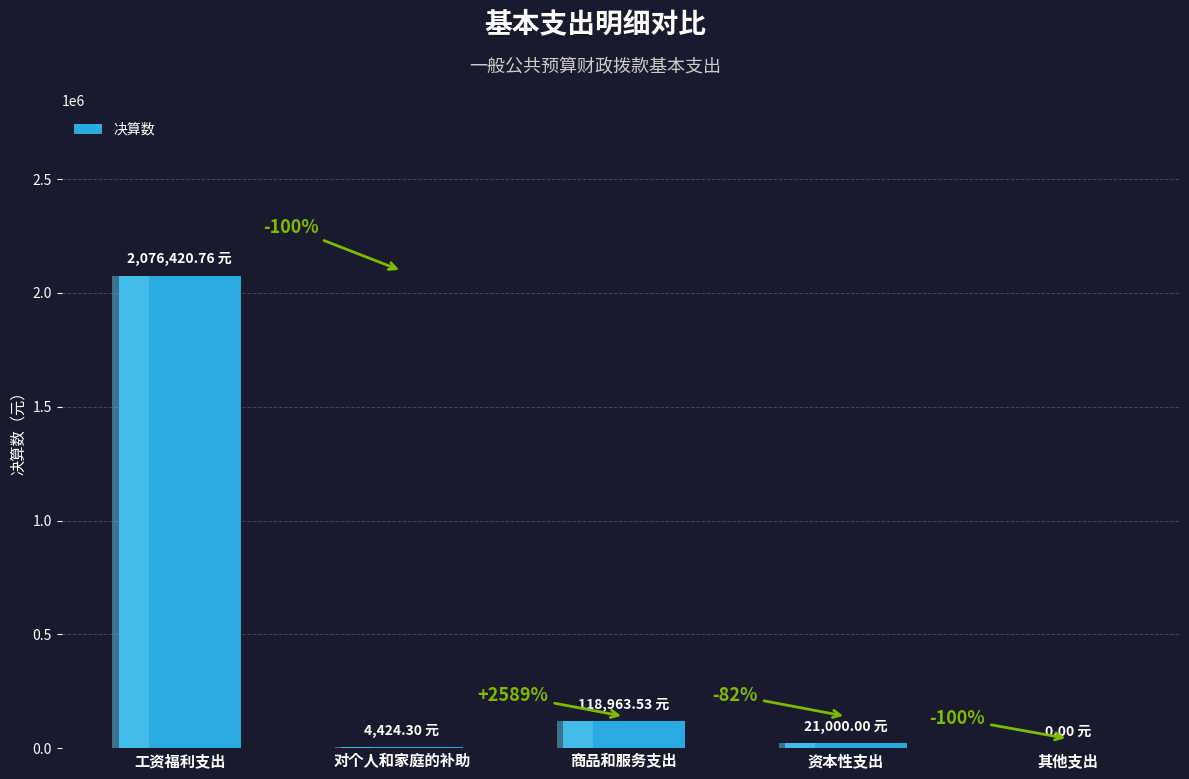

At which category does the chart reach its peak across all series?

工资福利支出